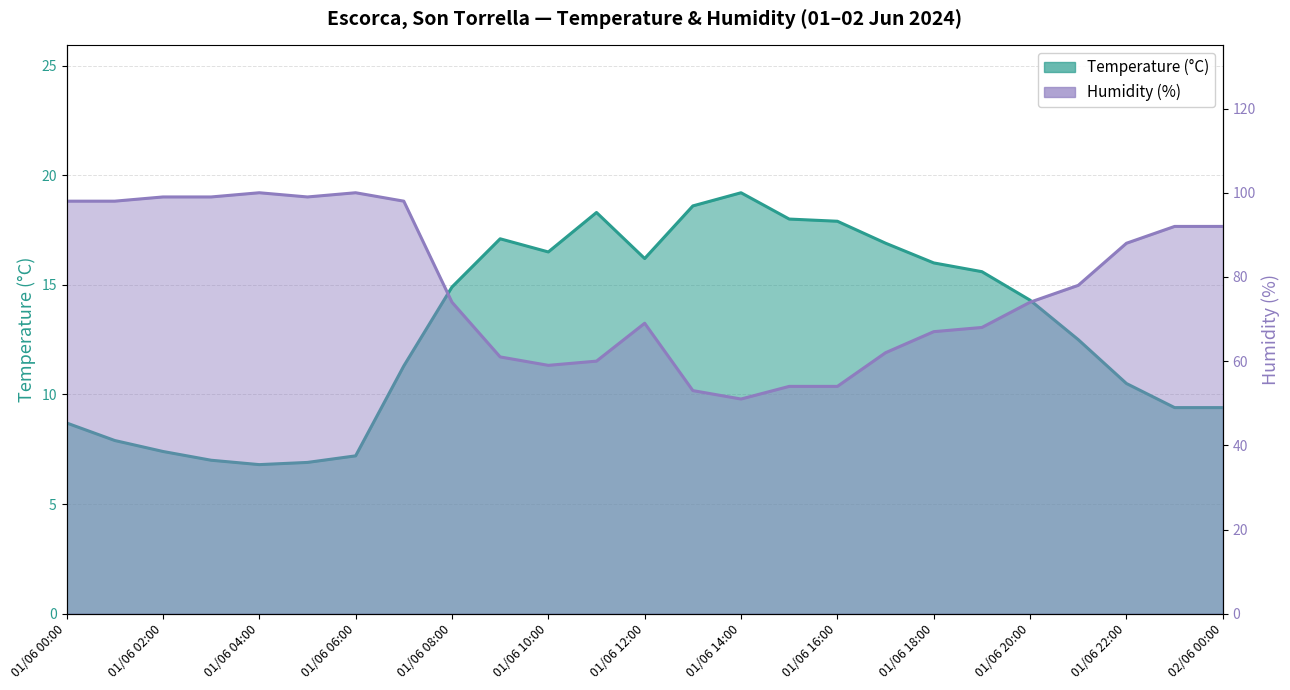

List the series in order of their overall mean, highest first.

Humidity (%), Temperature (°C)